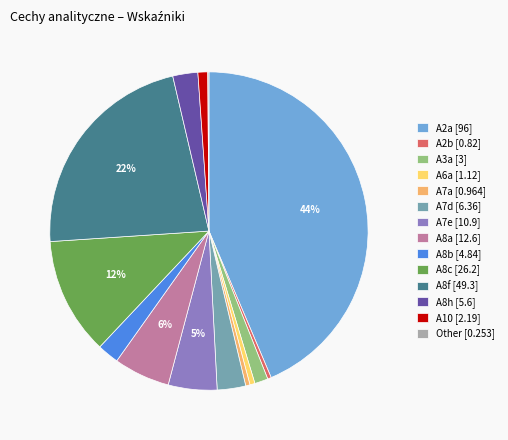

Which has a higher value, A6a [1.12] or A2a [96]?

A2a [96]